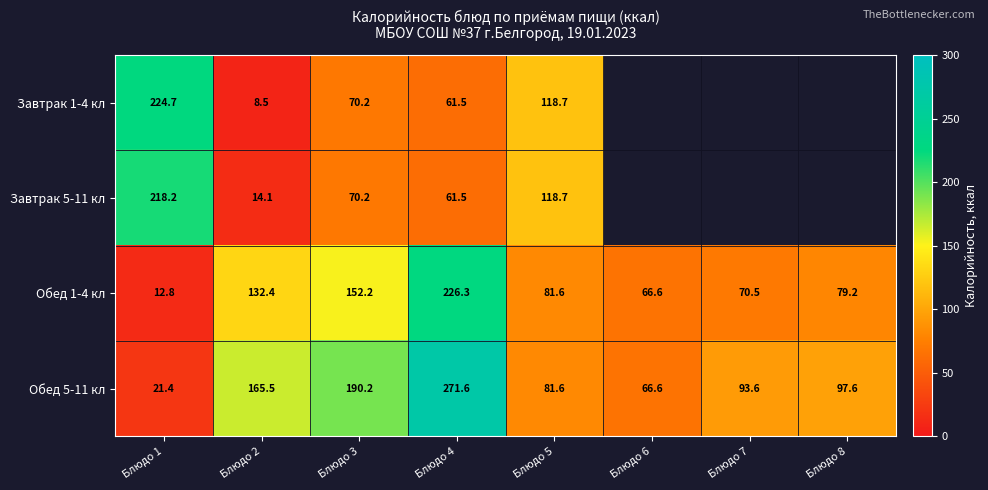

What is the difference between the highest and lowest values at Блюдо 3?

120.0